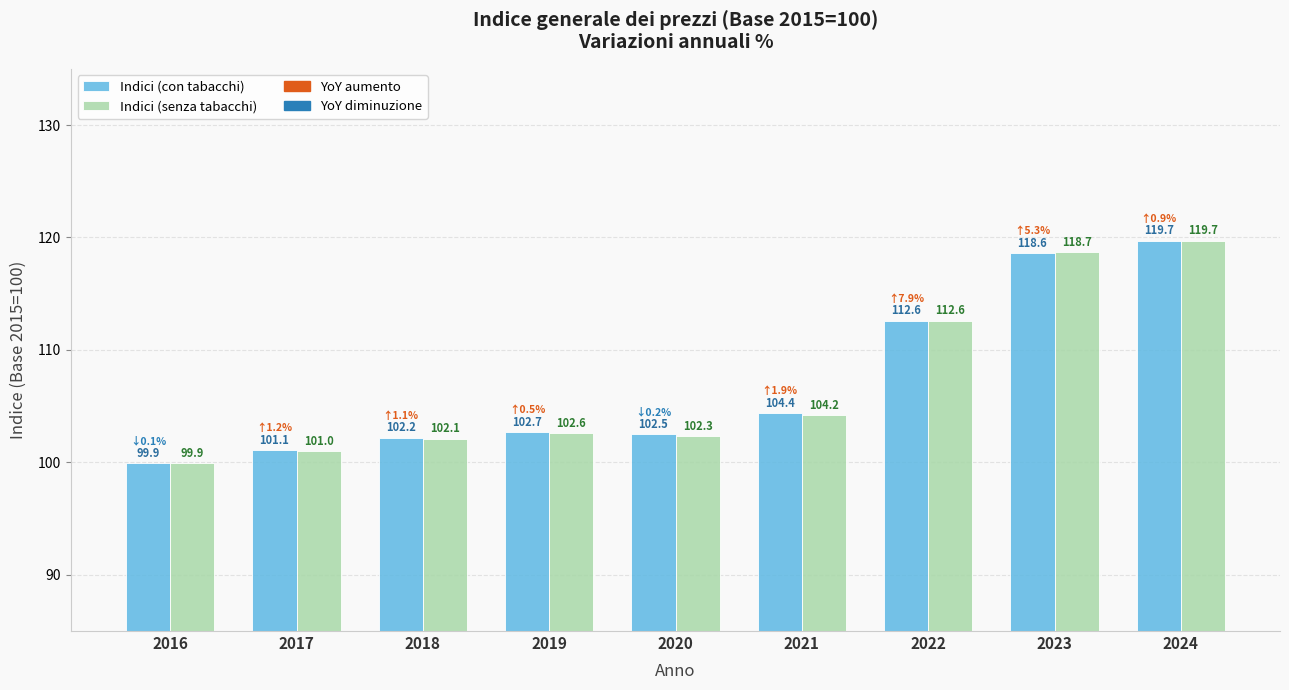

What is the maximum value for Indici (con tabacchi)?

119.7